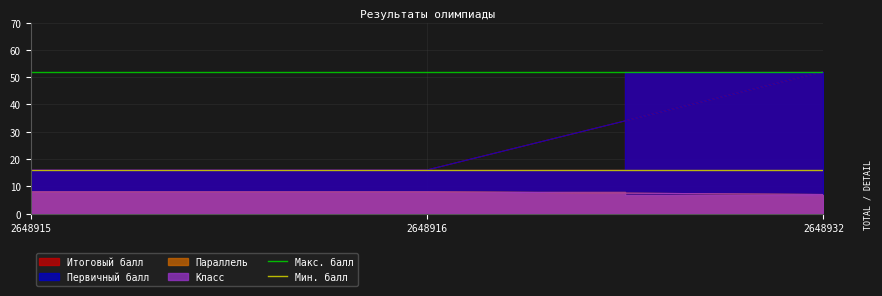

What is the minimum value shown in the chart?

16